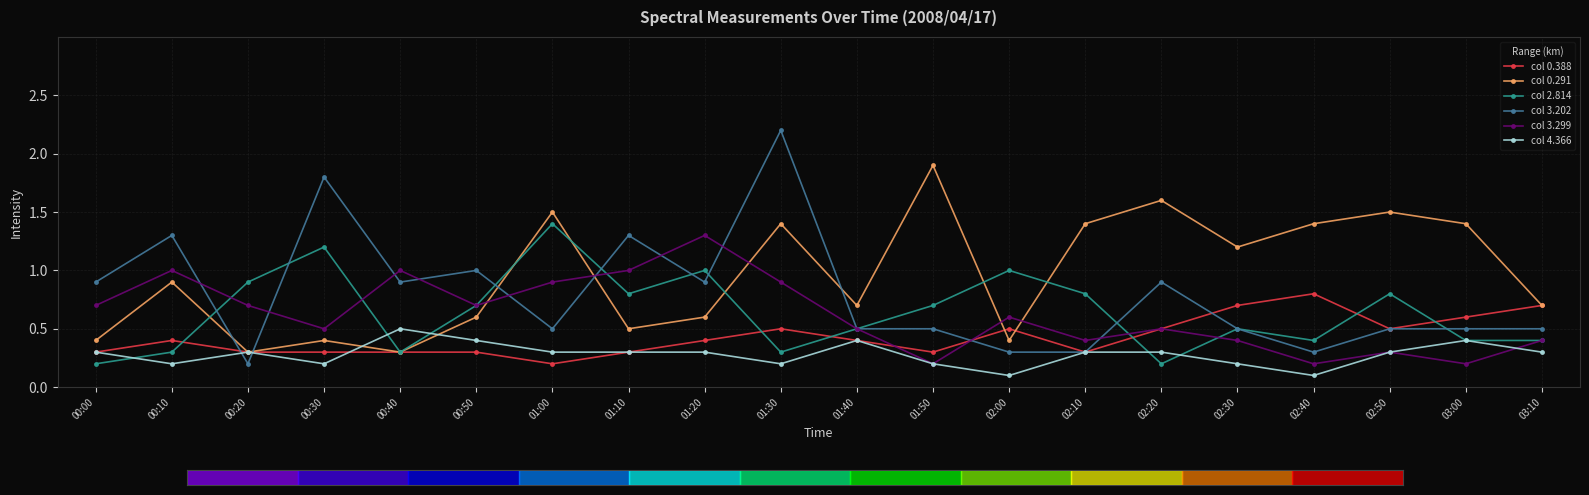

Which series has the largest range (max minus min)?

col 3.202